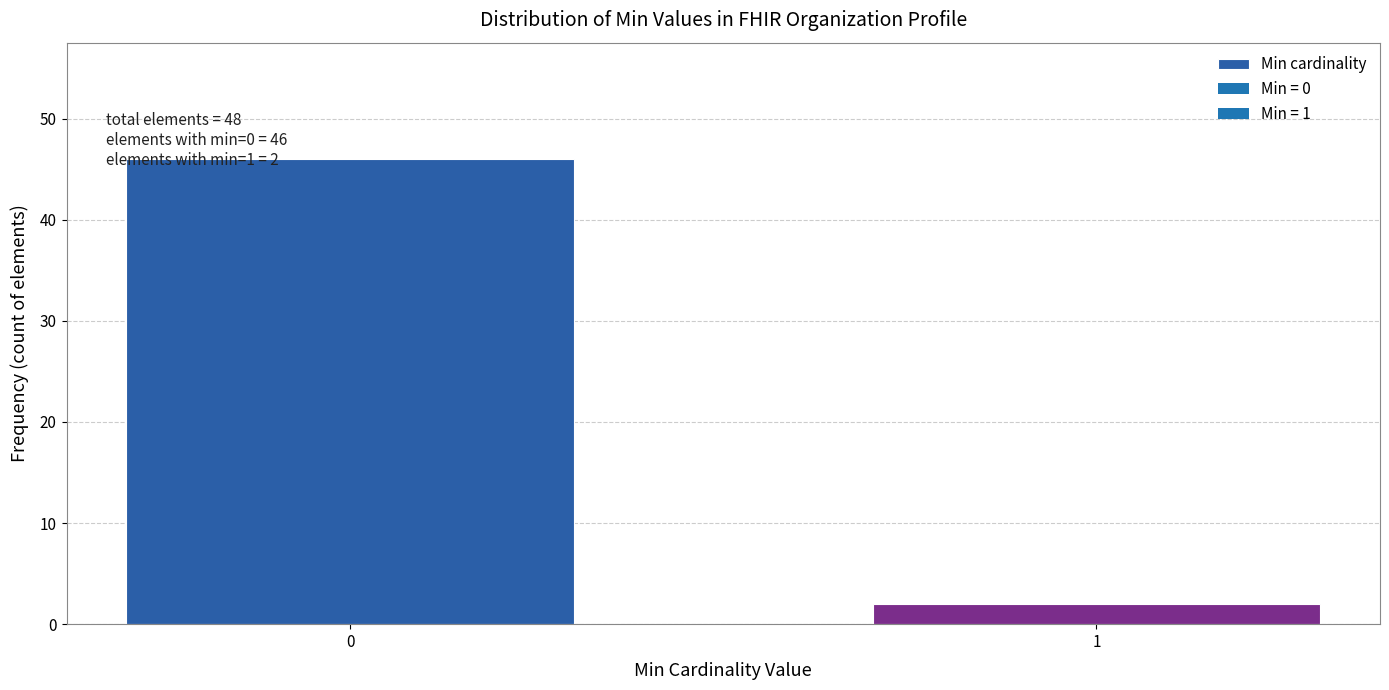

Reading left to right, transcribe all the data shown in this chart.

46	2